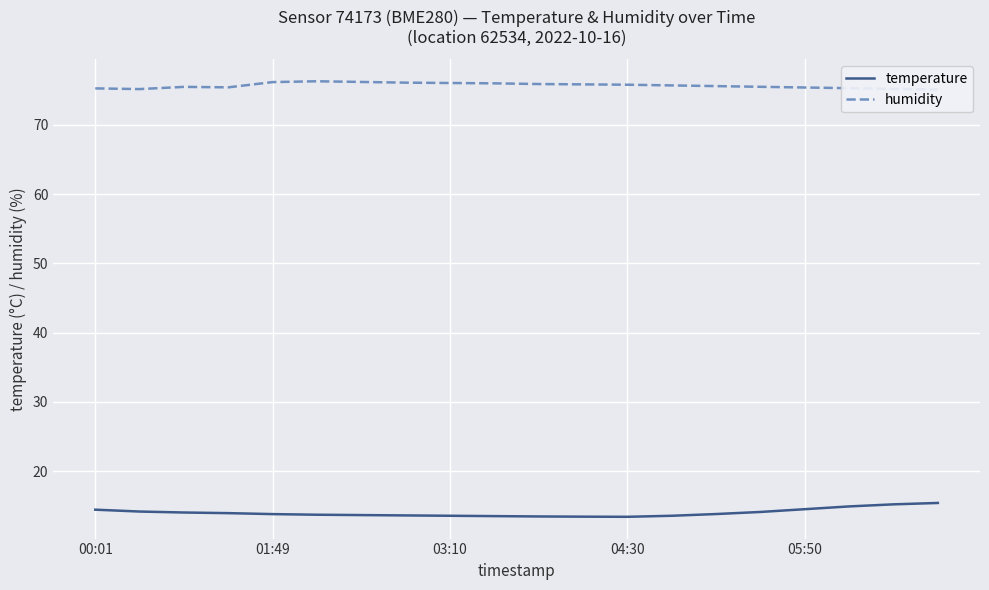

At how many categories does at least one series exceed 64?

20